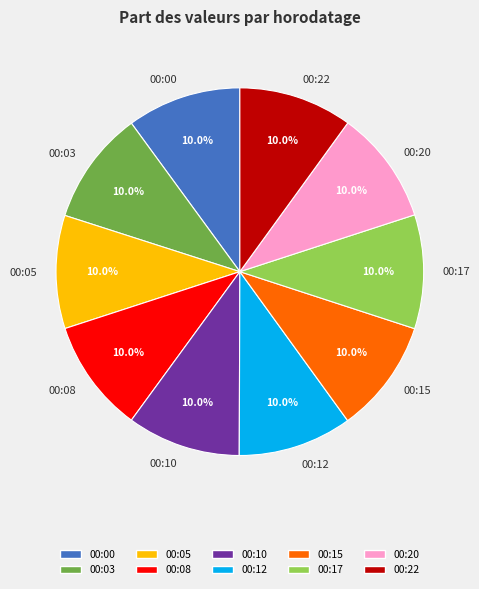

To the nearest percent, what percentage of the pie is 00:10?

10%